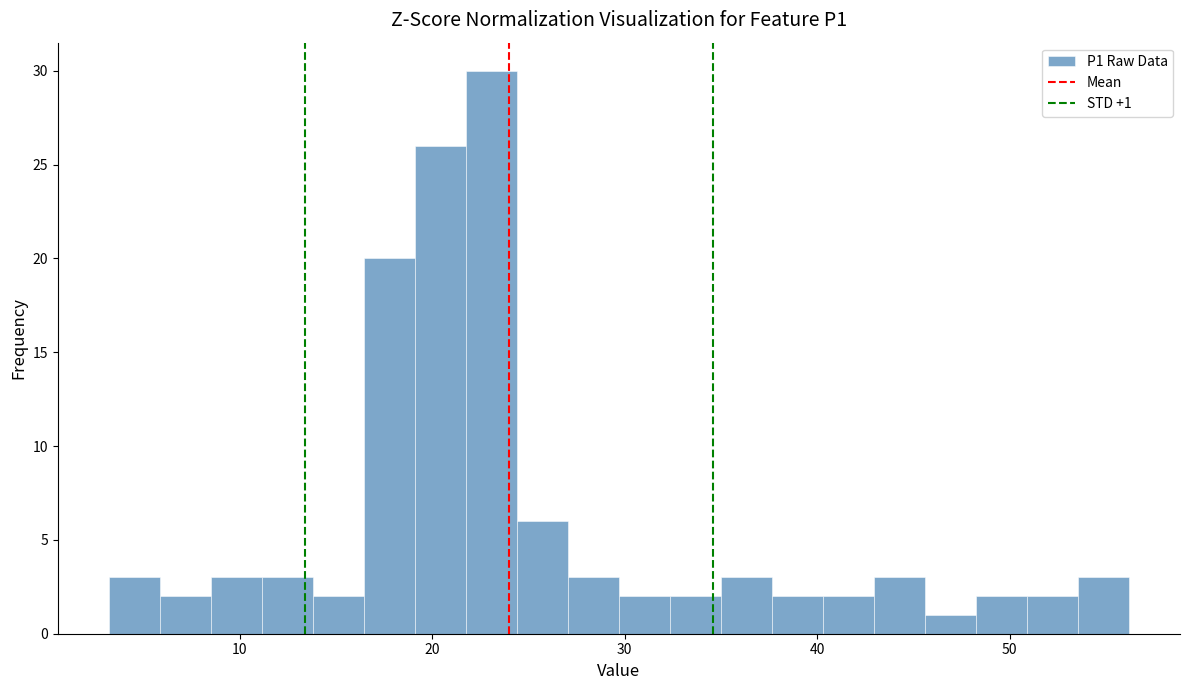

Around what value on the x-axis is the tallest bar? Give the approximate position of its centre, as read against the axis.

23